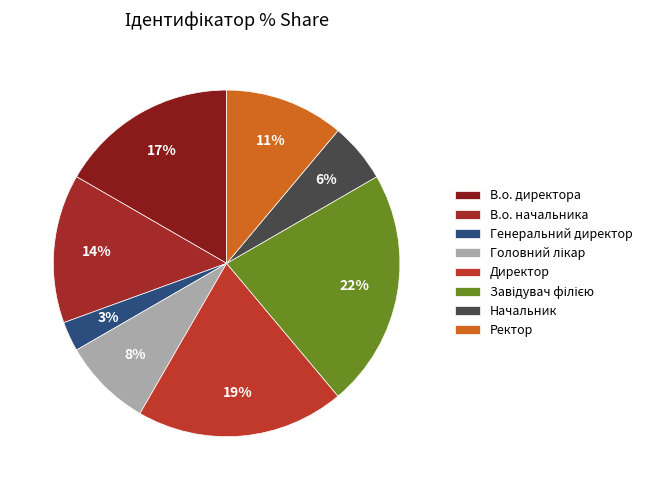

Rank the categories by value from highest to lowest.

Завідувач філією, Директор, В.о. директора, В.о. начальника, Ректор, Головний лікар, Начальник, Генеральний директор